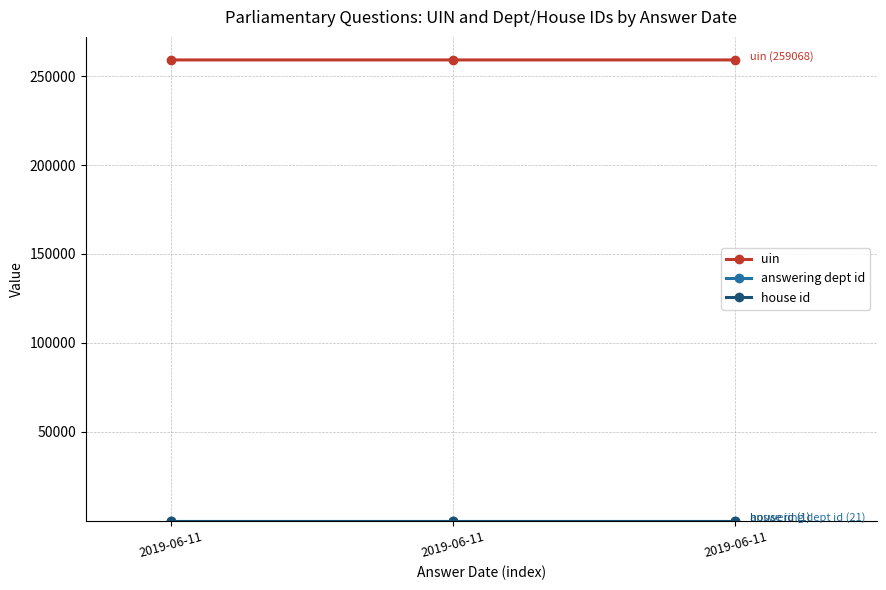

Which series has the widest spread of values?

uin